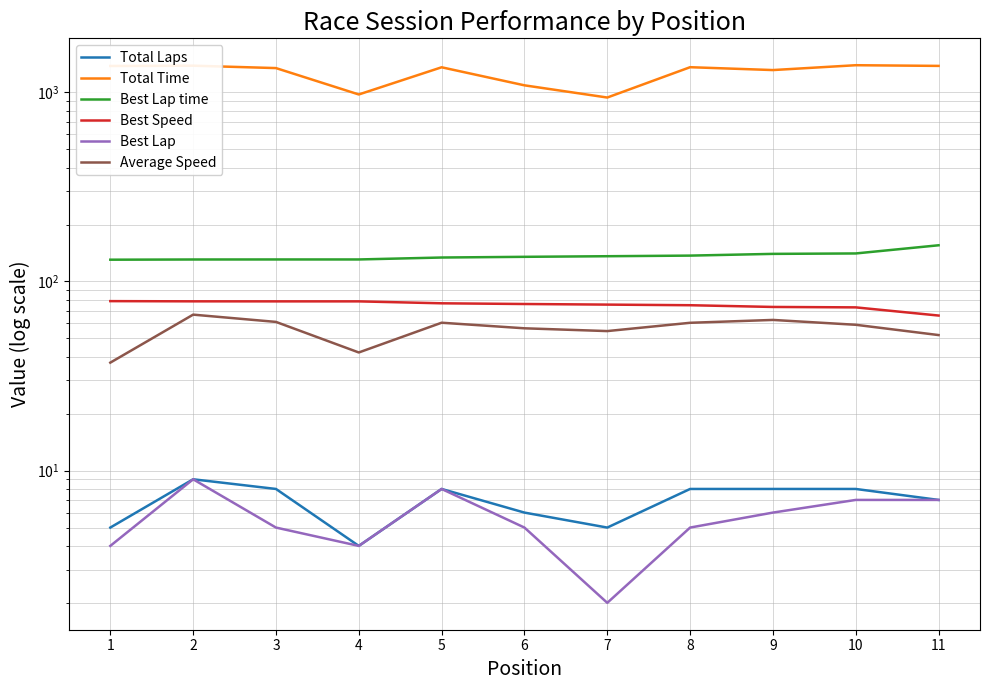

At which label does Total Time reach its peak?

10